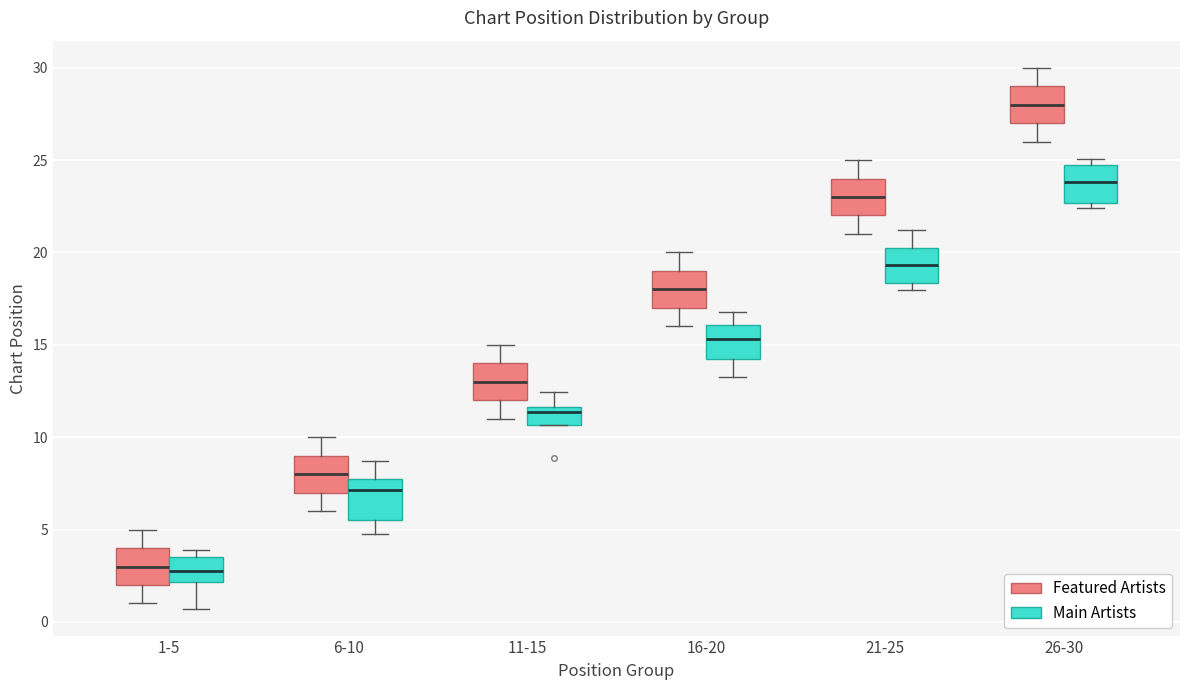

Reading left to right, transcribe this box plot: for each box, give where its median line is, the range the box spans, and where its two whiskers end, as read against the y-axis. The values are not printed on the chart, so give them approximately, as read against the axis.

1-5 (Featured Artists): median 3.0, box 2.0 to 4.0, whiskers 1.0 to 5.0
1-5 (Main Artists): median 3.0, box 2.0 to 3.5, whiskers 0.5 to 4.0
6-10 (Featured Artists): median 8.0, box 7.0 to 9.0, whiskers 6.0 to 10.0
6-10 (Main Artists): median 7.0, box 5.5 to 8.0, whiskers 5.0 to 8.5
11-15 (Featured Artists): median 13.0, box 12.0 to 14.0, whiskers 11.0 to 15.0
11-15 (Main Artists): median 11.5 (just below the box's upper edge), box 10.5 to 11.5, whiskers 10.5 to 12.5
16-20 (Featured Artists): median 18.0, box 17.0 to 19.0, whiskers 16.0 to 20.0
16-20 (Main Artists): median 15.5, box 14.5 to 16.0, whiskers 13.5 to 17.0
21-25 (Featured Artists): median 23.0, box 22.0 to 24.0, whiskers 21.0 to 25.0
21-25 (Main Artists): median 19.5, box 18.5 to 20.5, whiskers 18.0 to 21.0
26-30 (Featured Artists): median 28.0, box 27.0 to 29.0, whiskers 26.0 to 30.0
26-30 (Main Artists): median 24.0, box 22.5 to 24.5, whiskers 22.5 (just below the box's lower edge) to 25.0